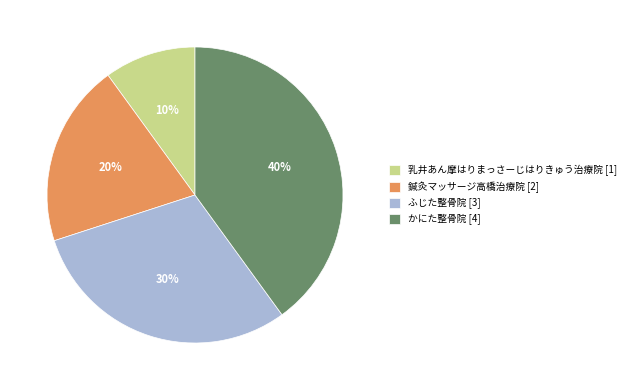

The ふじた整骨院 slice represents 30% of the pie. True or false?

True